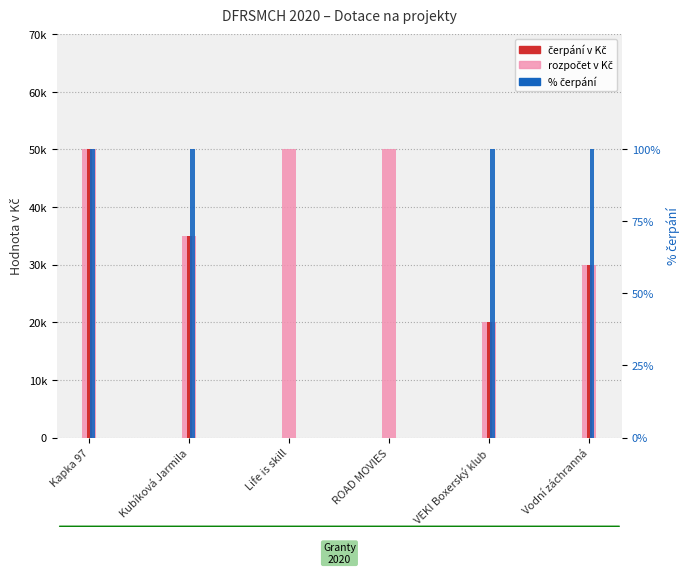

At how many categories does at least one series exceed 7977?

6